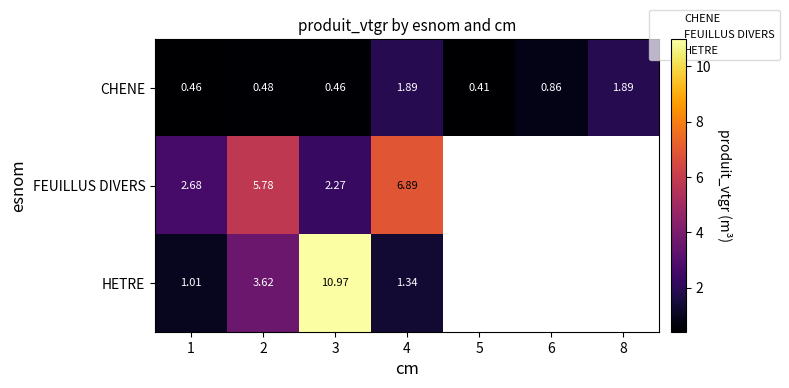

What is the sum of the CHENE values at 8 and 5?

2.3